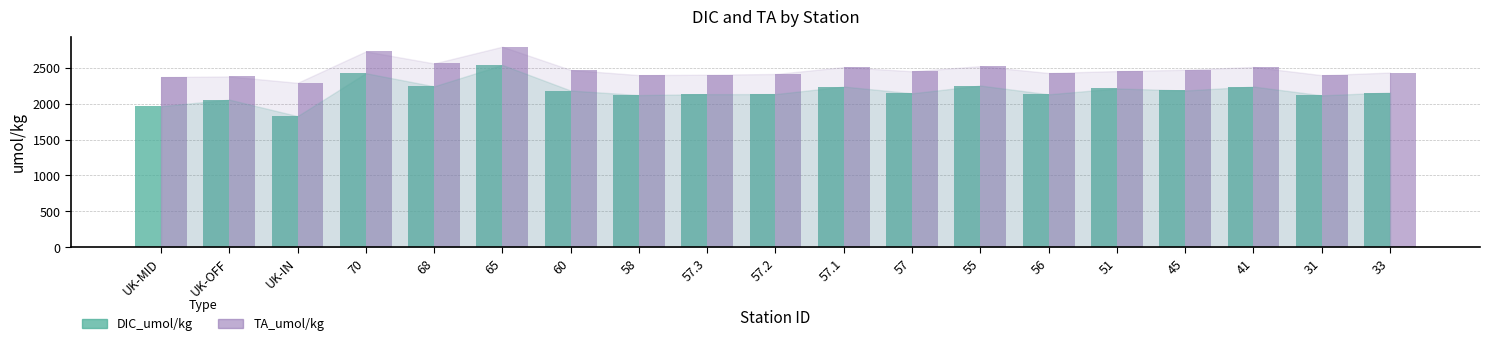

Which series has the largest range (max minus min)?

DIC_umol/kg